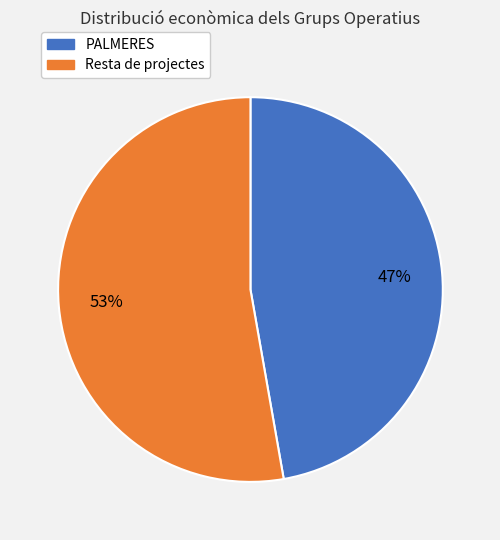

To the nearest percent, what is the difference between the largest and smallest slice percentages?

6%